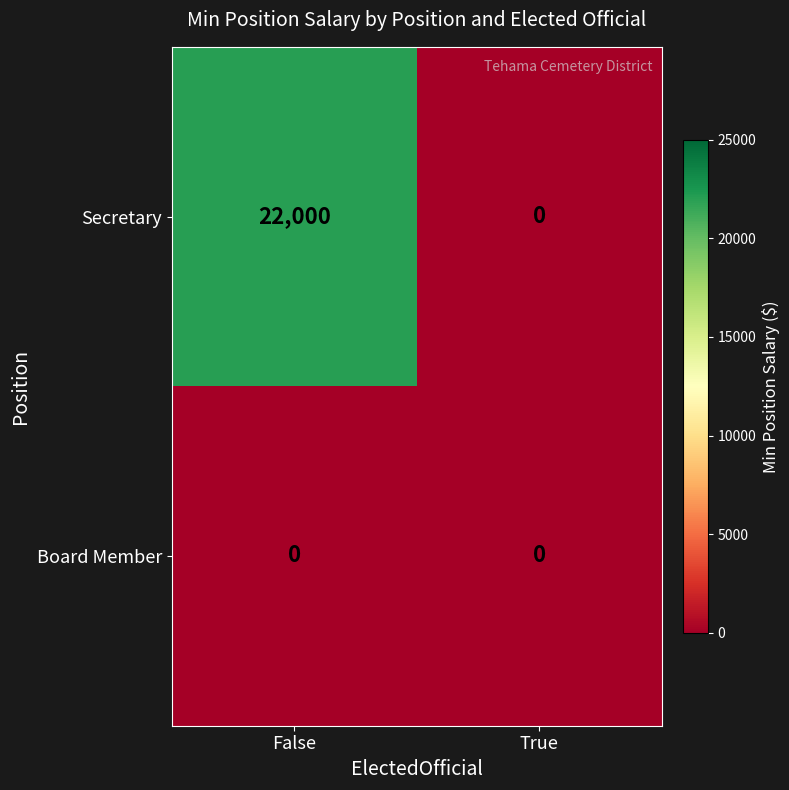

What is the total value across all series at False?

22000